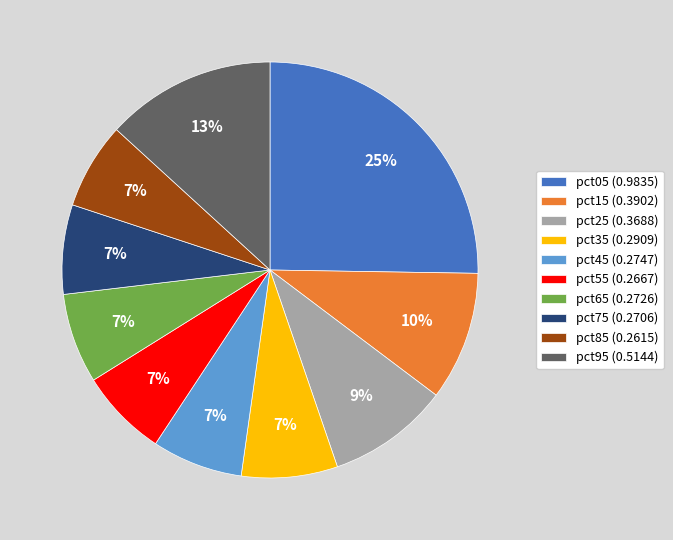

What percentage is the pct35 slice, to the nearest percent?

7%